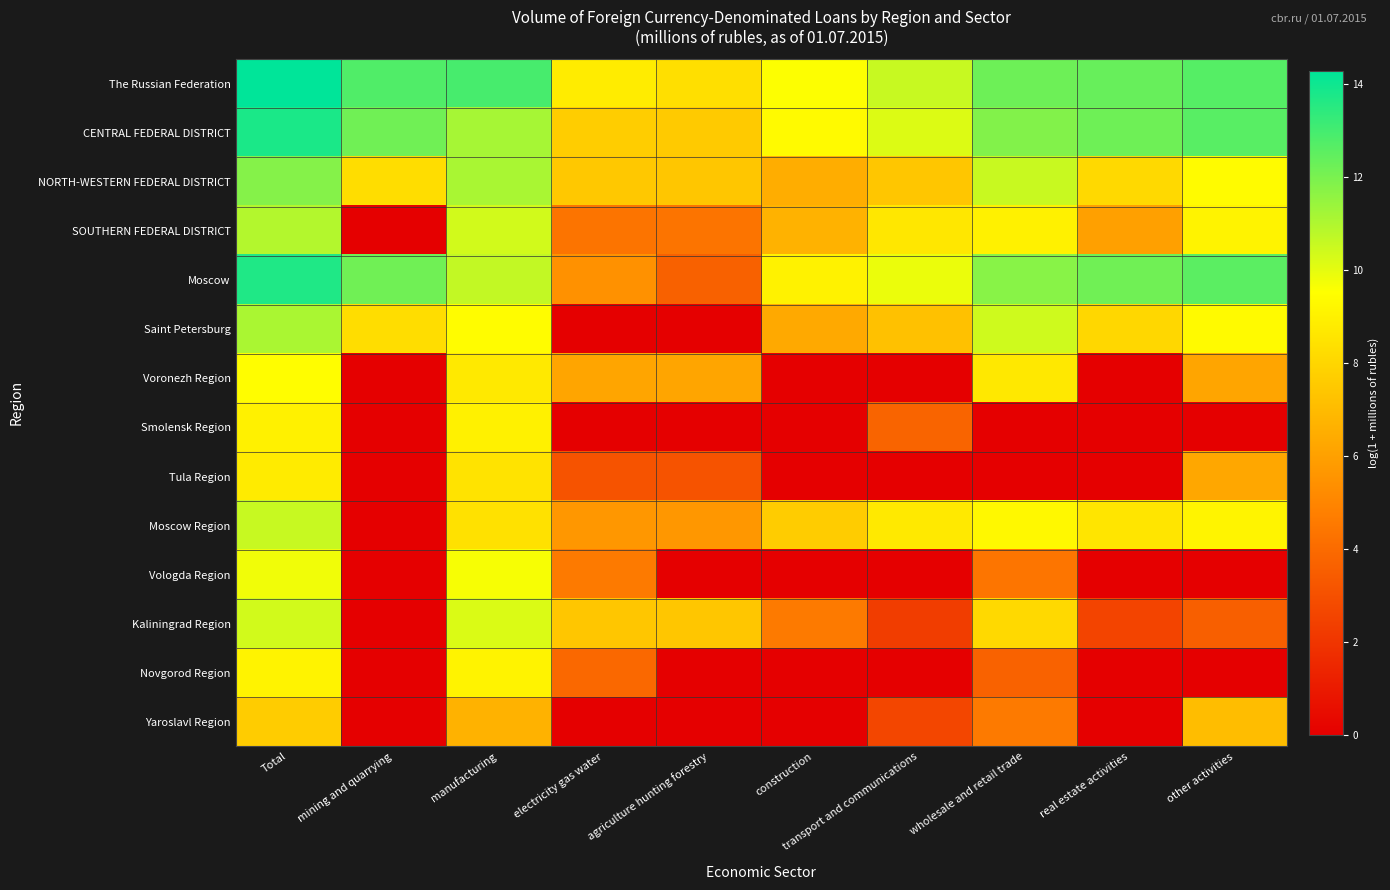

How many distinct data groups are displayed?

14